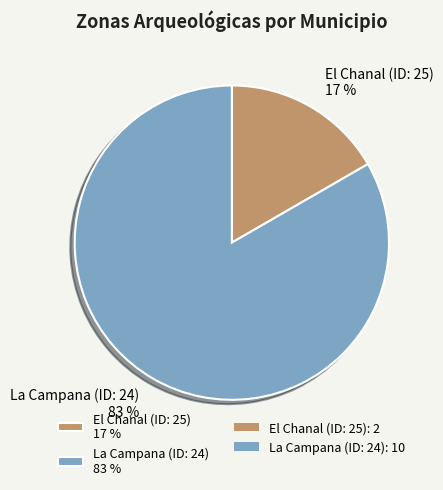

Combined, do La Campana (ID: 24) and El Chanal (ID: 25) account for over 50%?

Yes